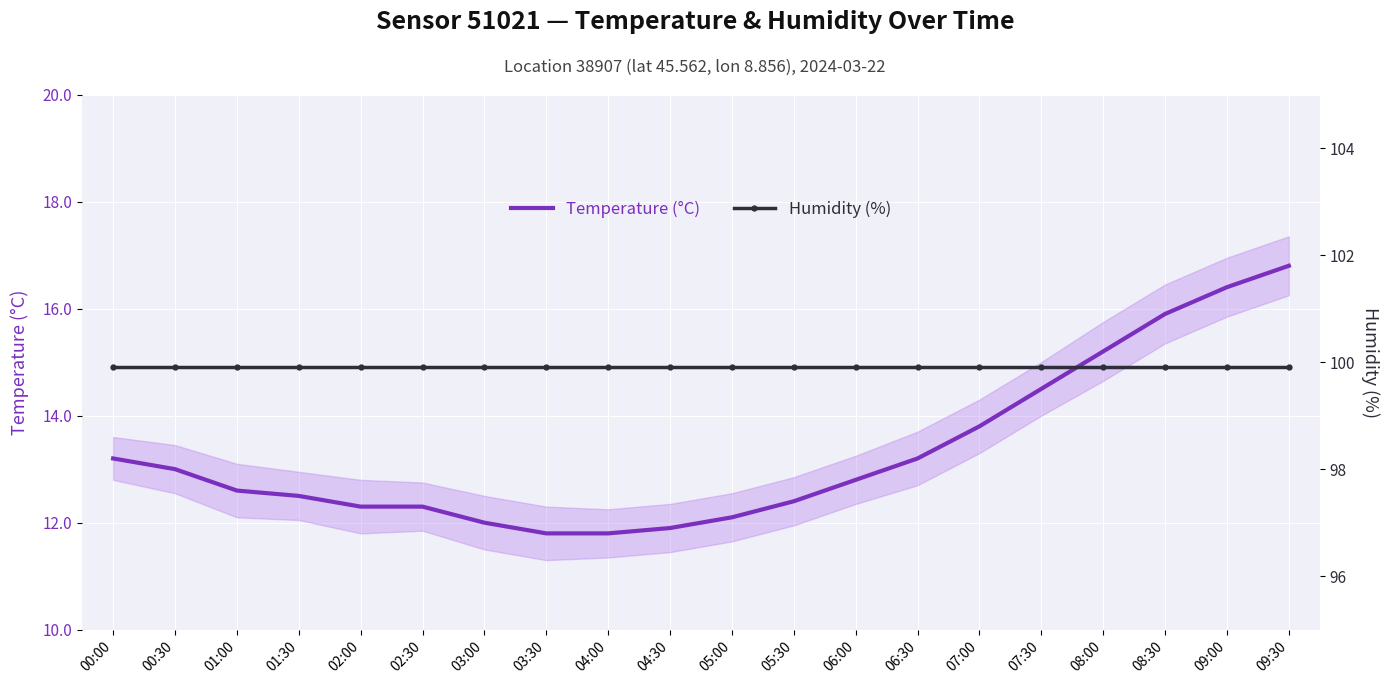

True or false: Temperature (°C) and Humidity (%) cross at least once.

False